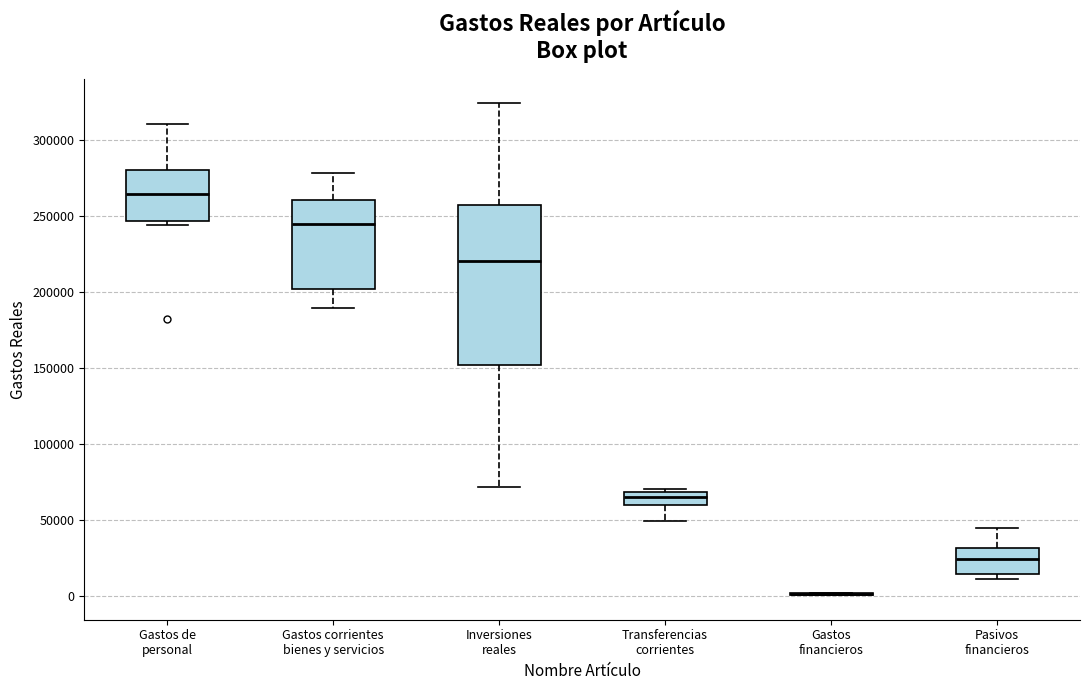

Reading left to right, read every box against the y-axis: the position of its median line, the range the box covers, and the ends of its whiskers. The values are not printed on the chart, so give them approximately, as read against the axis.

Gastos de personal: median 265000, box 245000 to 280000, whiskers 245000 (just below the box's lower edge) to 310000
Gastos corrientes bienes y servicios: median 245000, box 200000 to 260000, whiskers 190000 to 280000
Inversiones reales: median 220000, box 150000 to 255000, whiskers 70000 to 325000
Transferencias corrientes: median 65000, box 60000 to 70000, whiskers 50000 to 70000 (just above the box's upper edge)
Gastos financieros: box collapsed to a line at 0, whiskers 0 to 0
Pasivos financieros: median 25000, box 15000 to 30000, whiskers 10000 to 45000